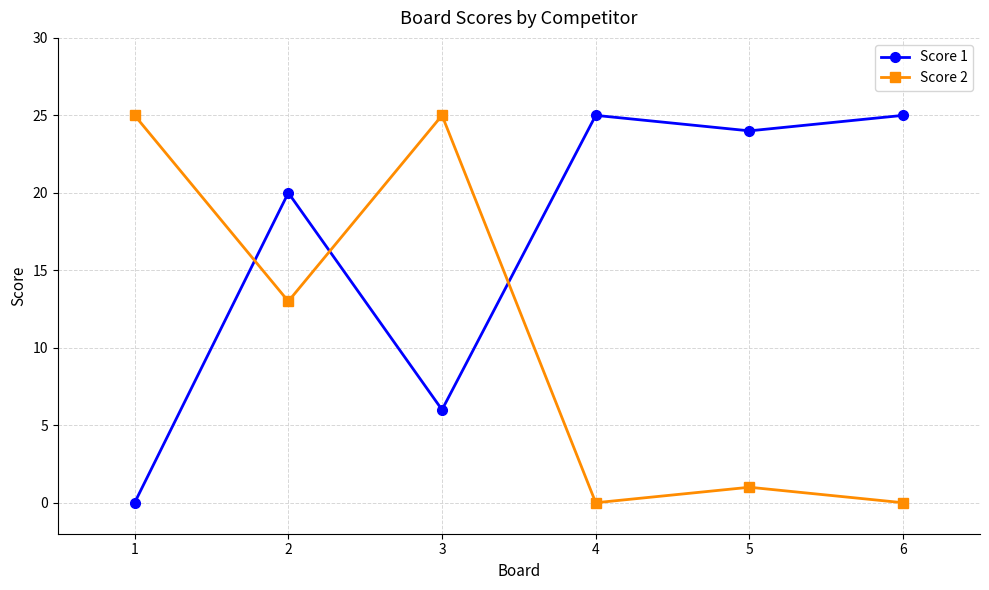

What is the difference between the second highest and minimum values in the Score 2 series?

25